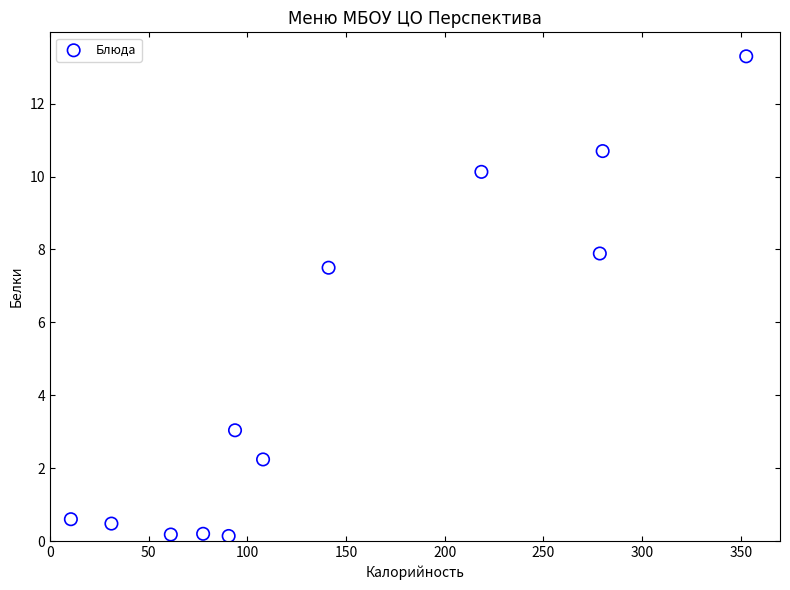

What is the average X value?

145.3